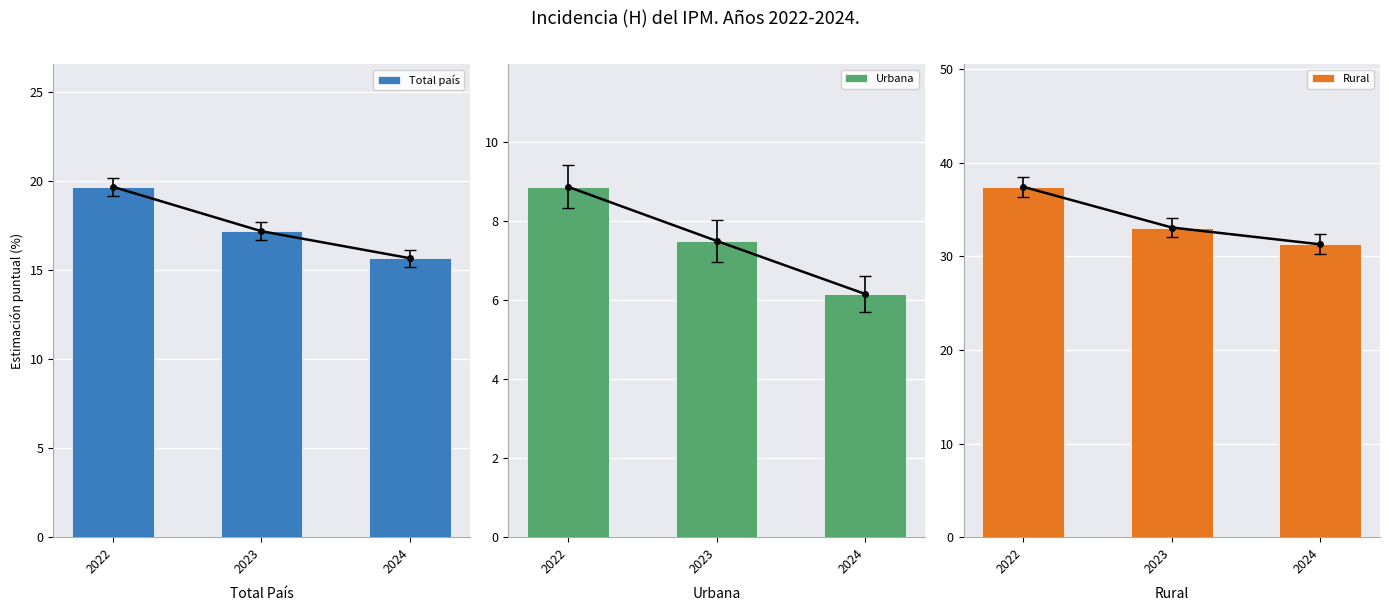

Which category has the lowest value in the Urbana series?

2024